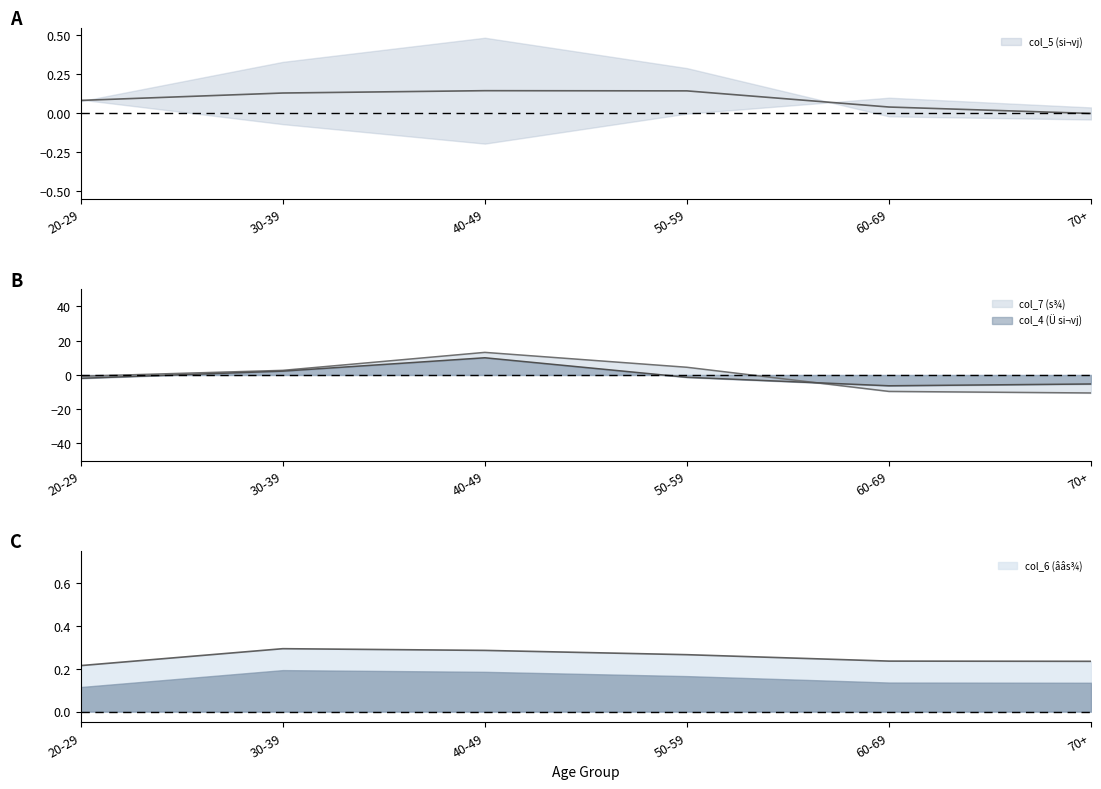

What value does the col_7 (s¾) series have at 40-49?

13.2